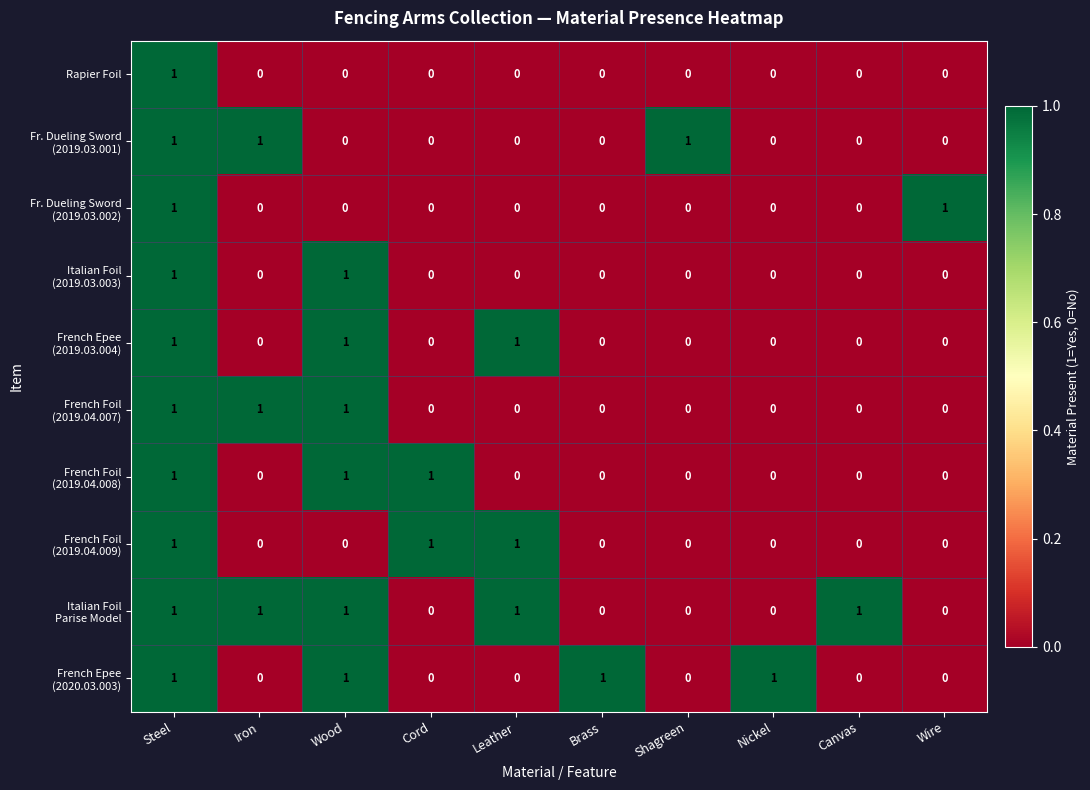

At which category is the sum across all series the highest?

Steel